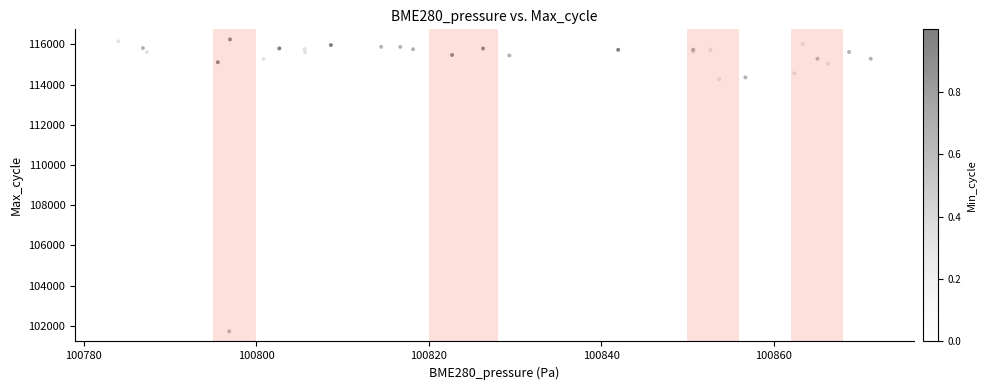

What Y value in the scatter plot is closest to 108983?

113967